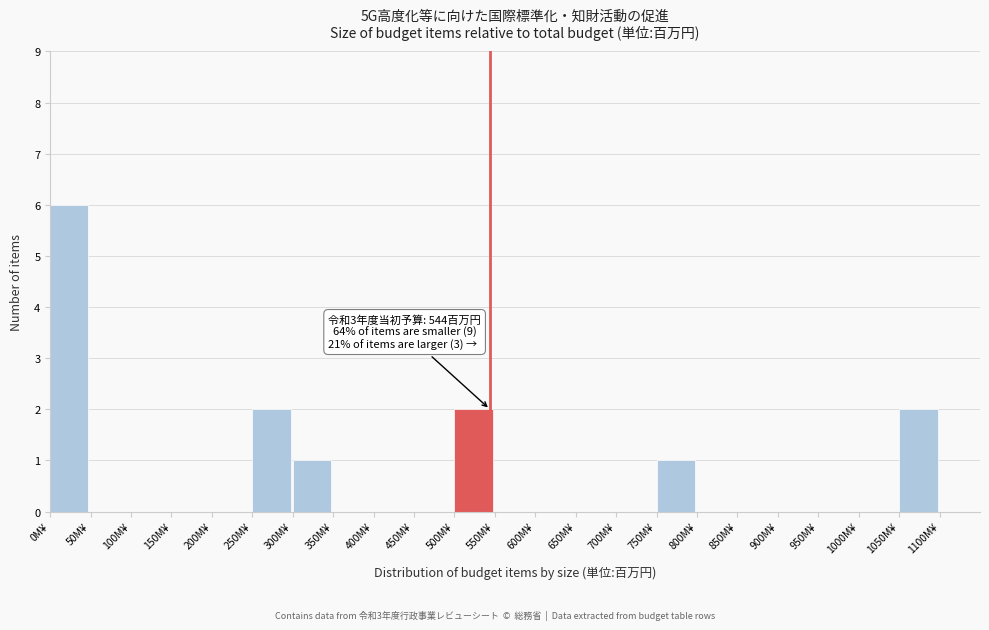

Over which range of the x-axis is the bar tallest?

0 to 50